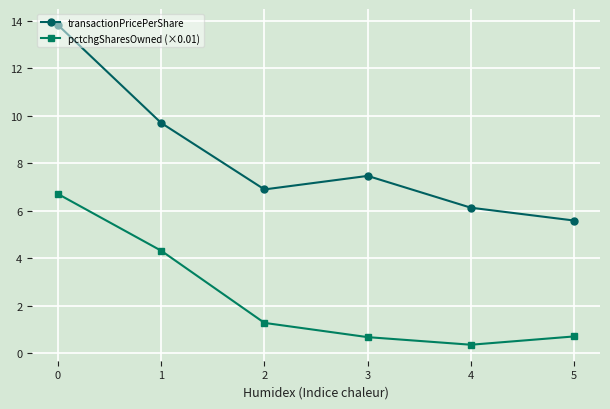

At how many categories does at least one series exceed 7?

3